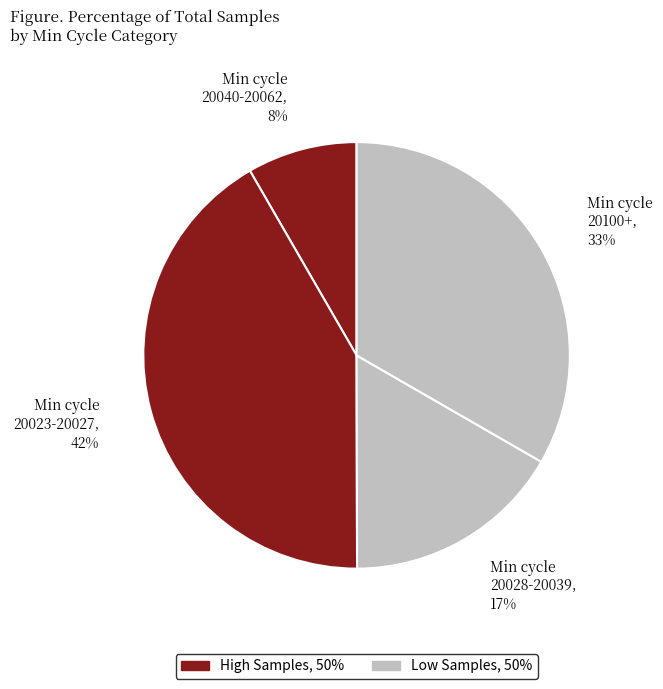

Count the number of slices in the pie.

4